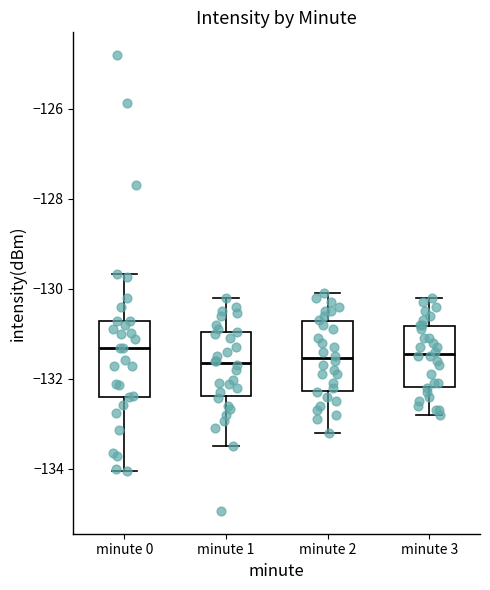

Where is the lower edge of the box for minute 3 on the y-axis? The values are not printed on the chart, so give them approximately, as read against the axis.

-132.2